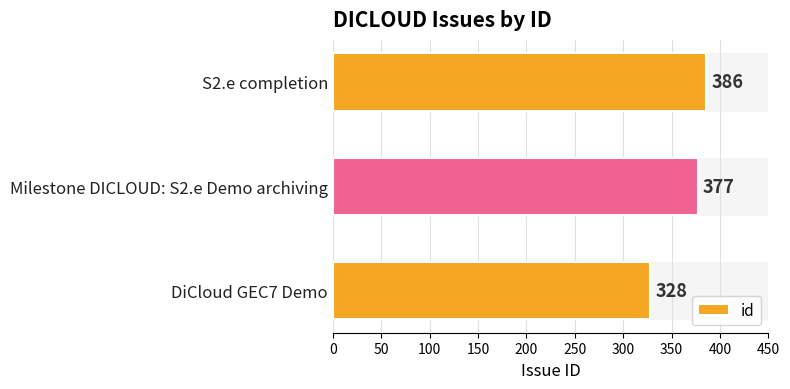

Reading bottom to top, list all the values displayed in this chart.

DiCloud GEC7 Demo=328	Milestone DICLOUD: S2.e Demo archiving=377	S2.e completion=386